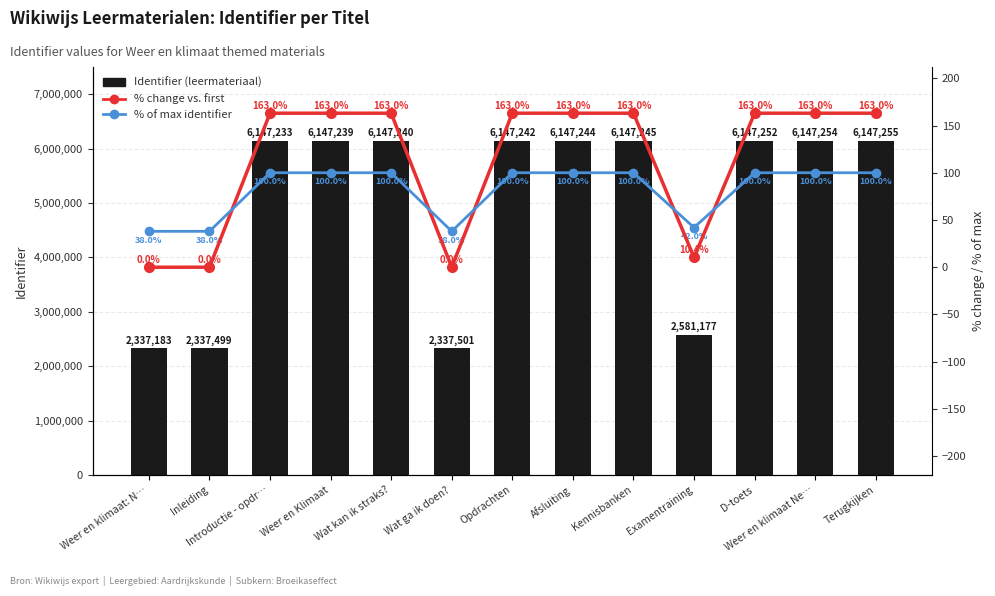

Between Wat ga ik doen? and Afsluiting, which is larger?

Afsluiting